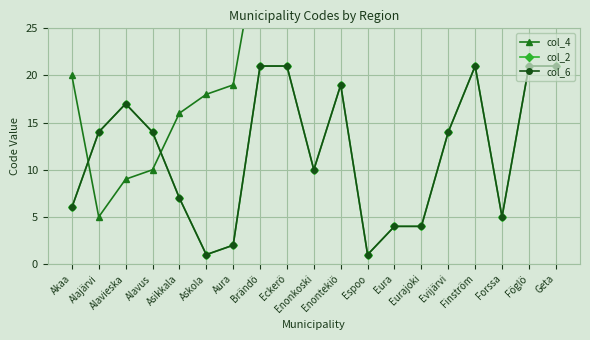

How many times do col_6 and col_4 cross each other?

2